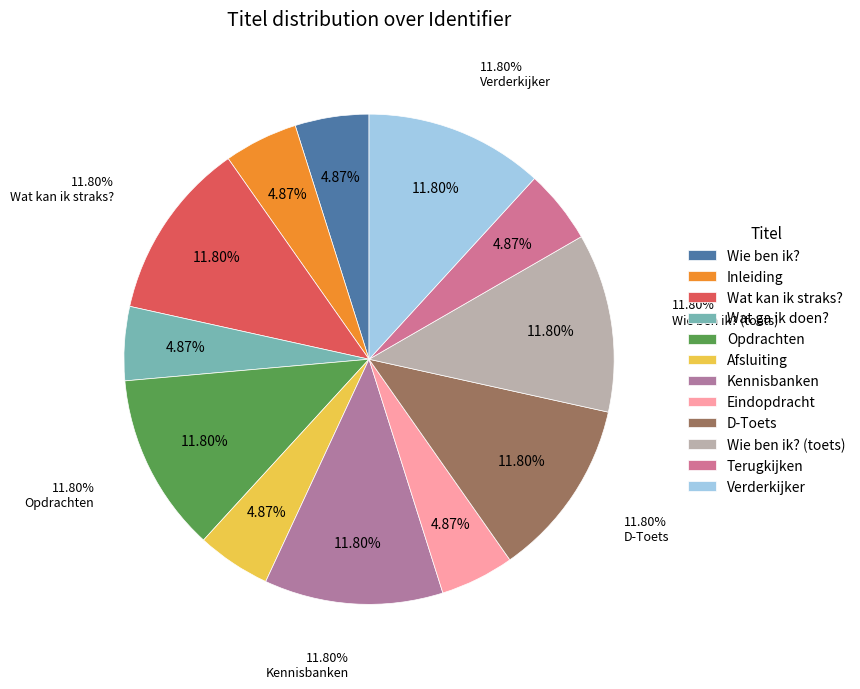

What percentage is NOT represented by Terugkijken?

95.1%